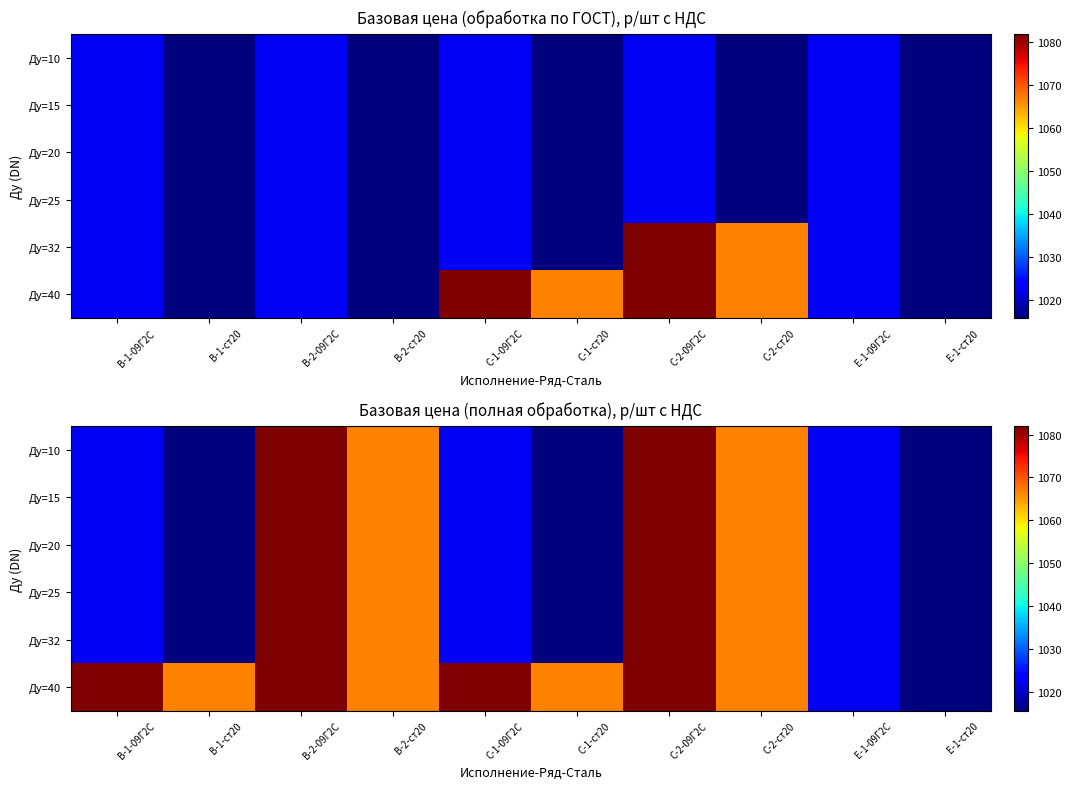

What value does the Ду=10 series have at C-1-ст20?

1015.7